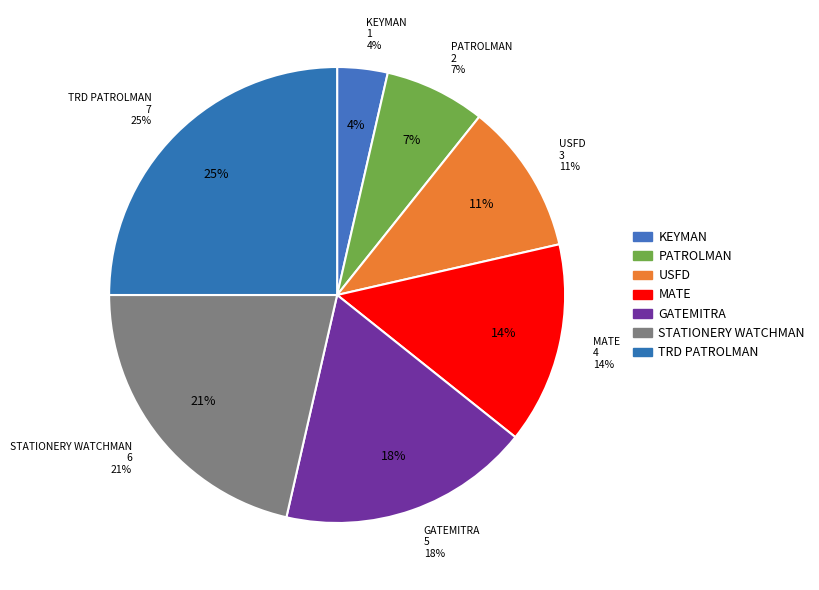

Combined, do USFD and MATE account for over 50%?

No